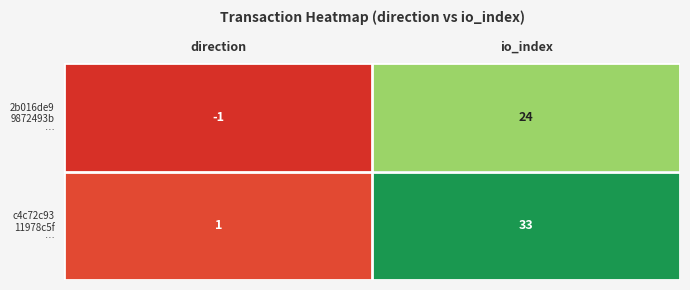

Which category has the lowest value across all series?

direction